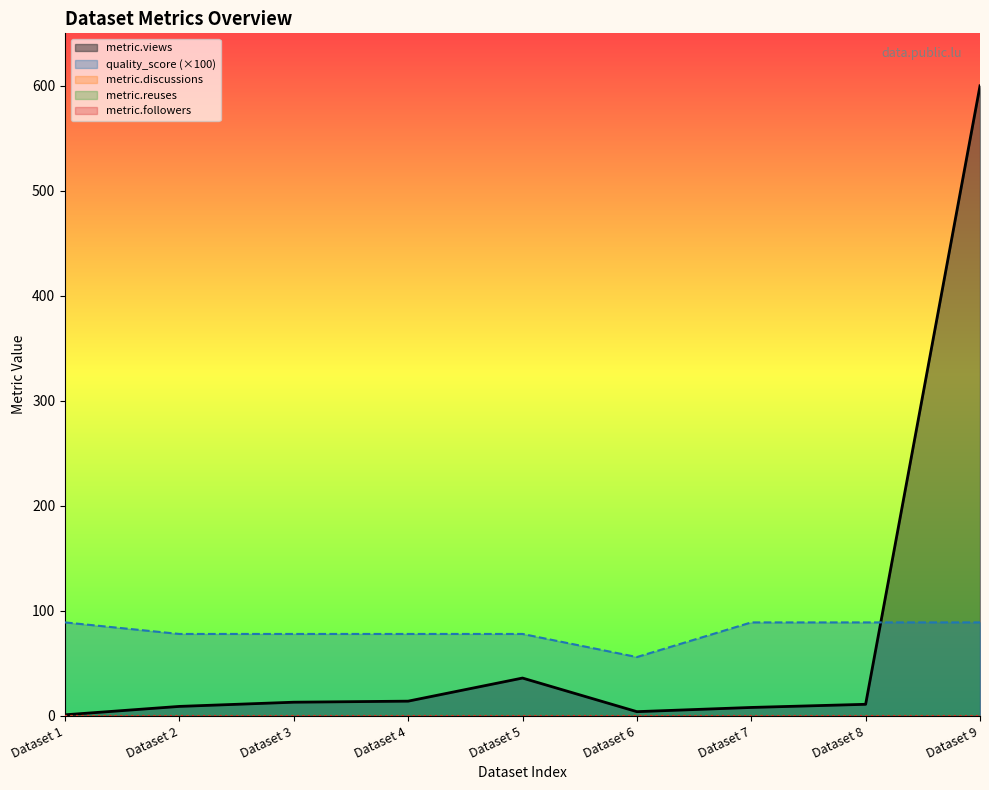

What is the highest value of the metric.views series?

600.0